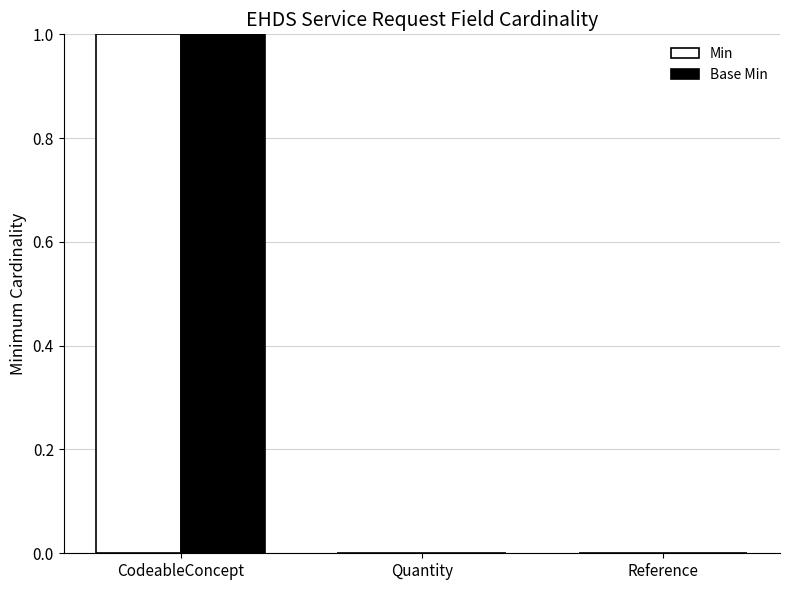

What is the difference between the Base Min values at Reference and CodeableConcept?

1